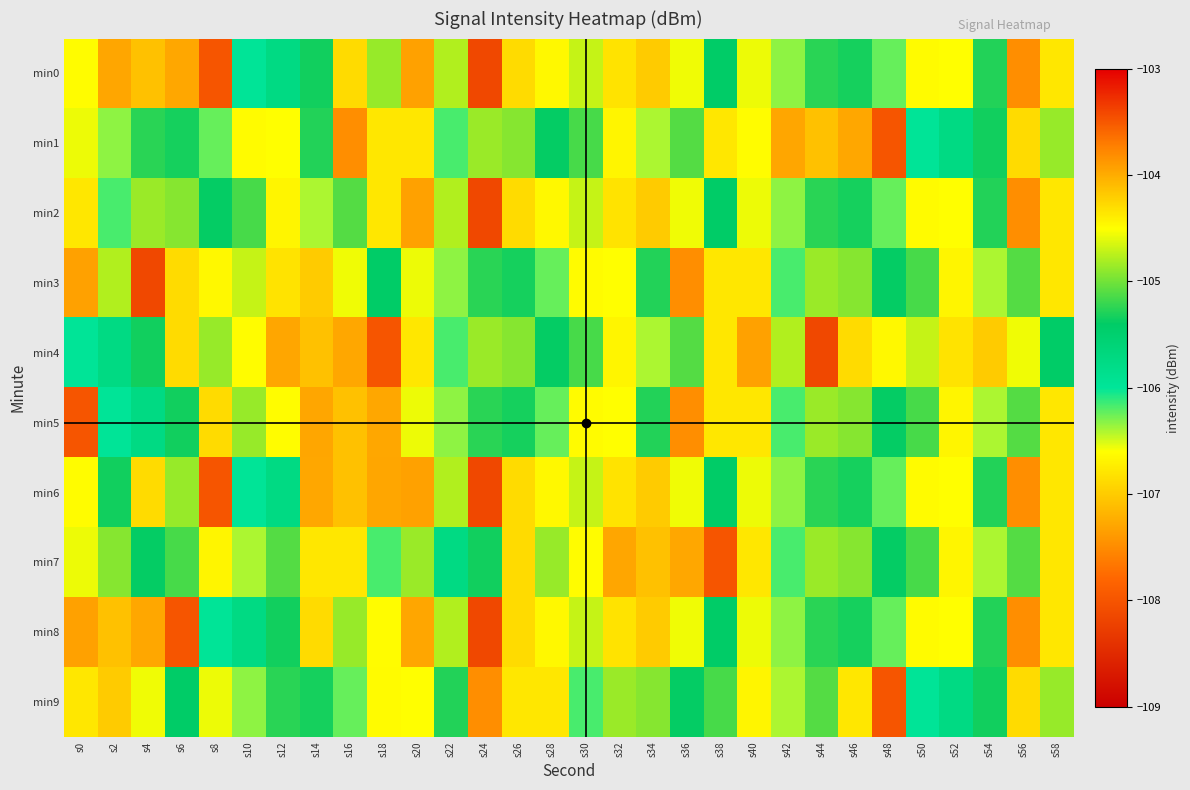

How many series are shown in this chart?

10